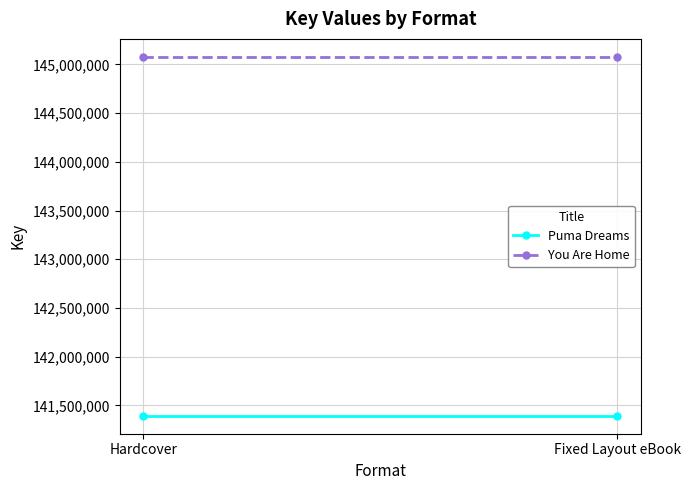

What is the sum of all Puma Dreams values?

282787040